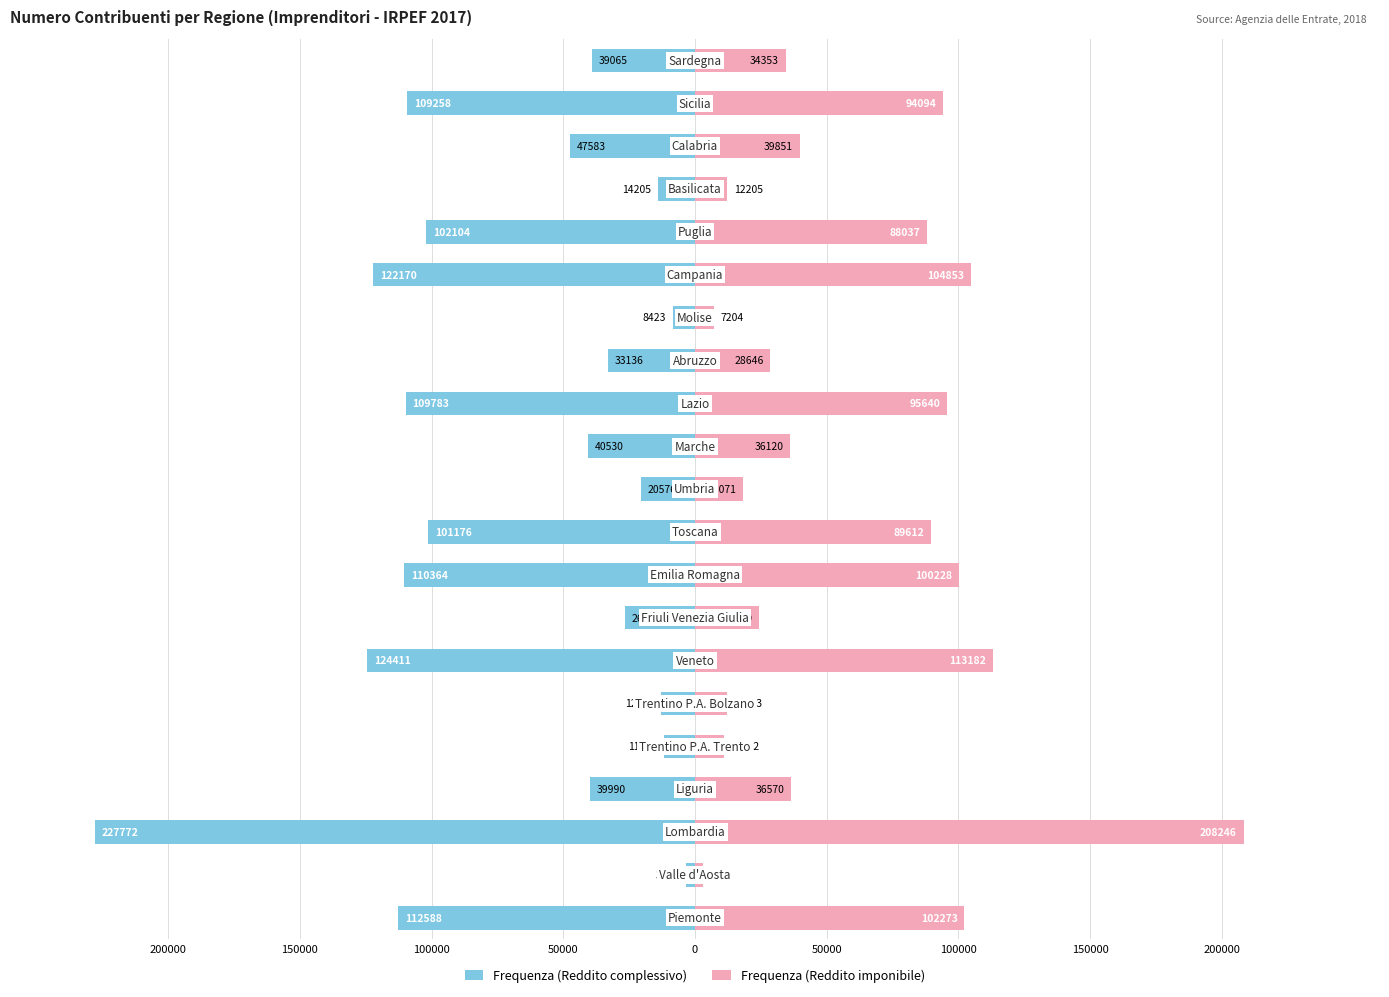

Is it true that Frequenza (Reddito complessivo) equals -27624 at 50000?

False